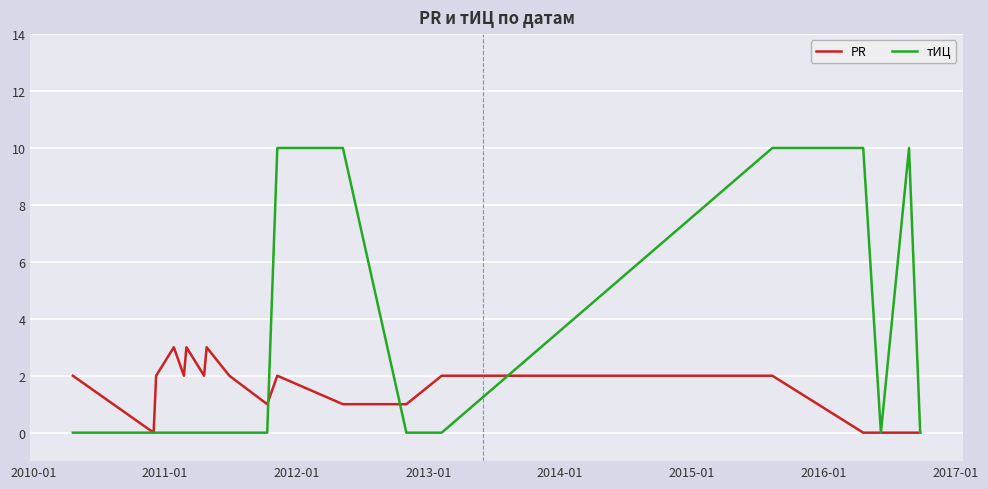

Rank the series by their maximum value, from highest to lowest.

тИЦ, PR